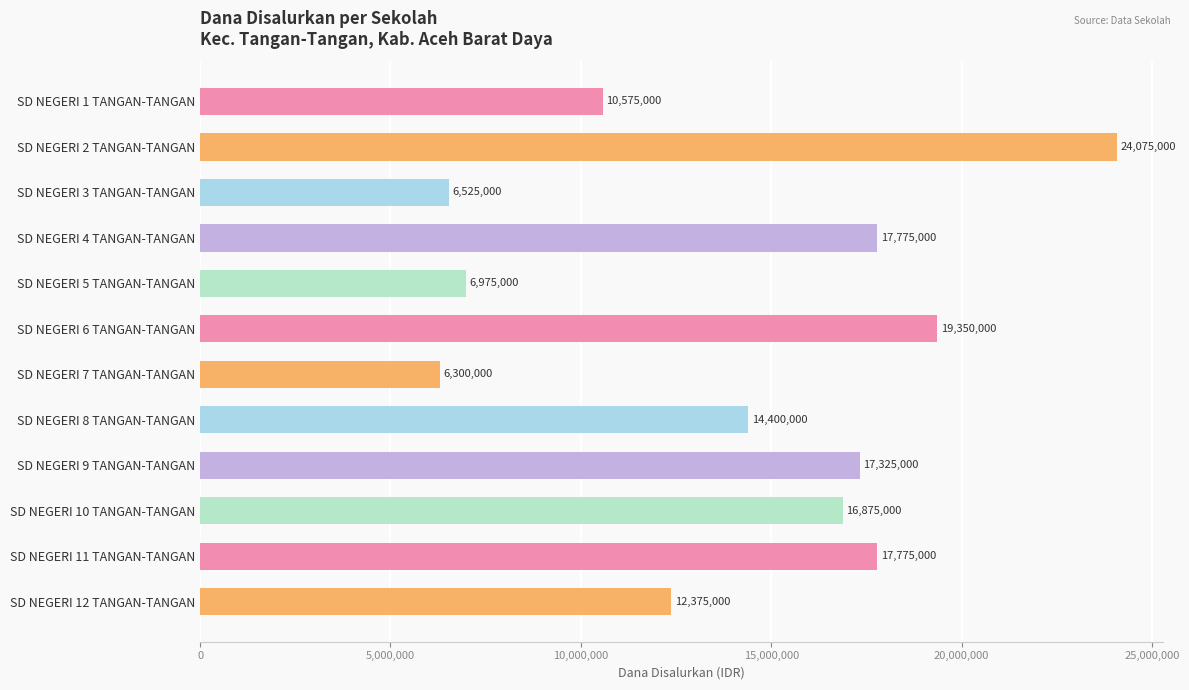

What is the change in value from SD NEGERI 1 TANGAN-TANGAN to SD NEGERI 8 TANGAN-TANGAN?

+3825000